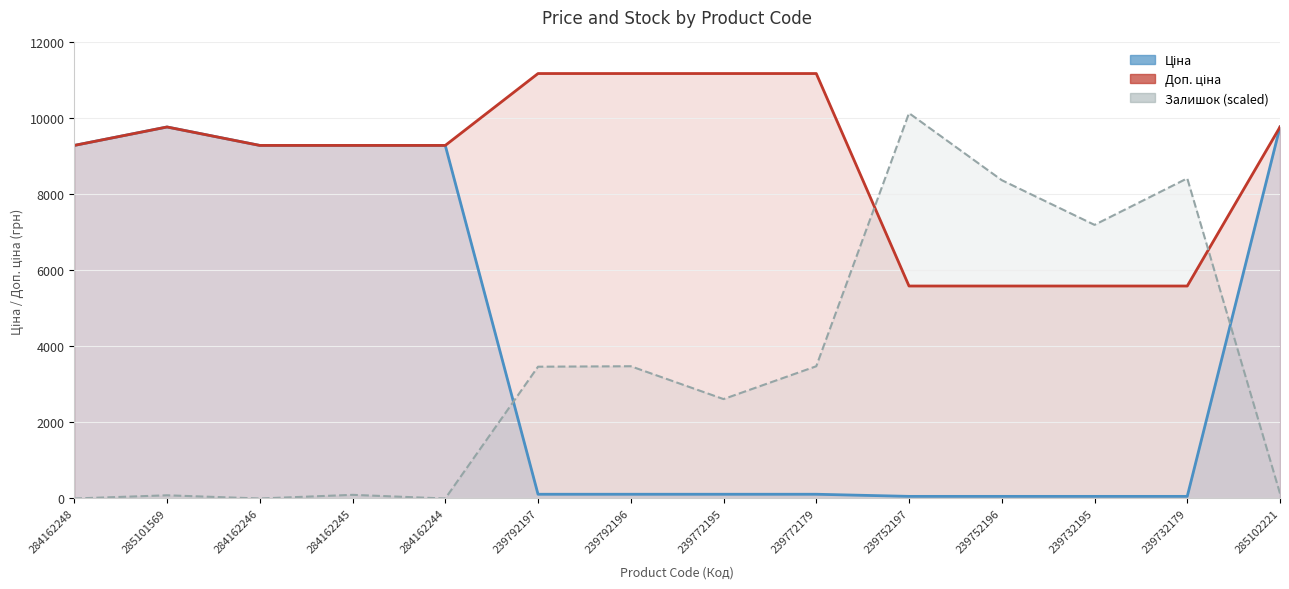

How many series are shown in this chart?

3